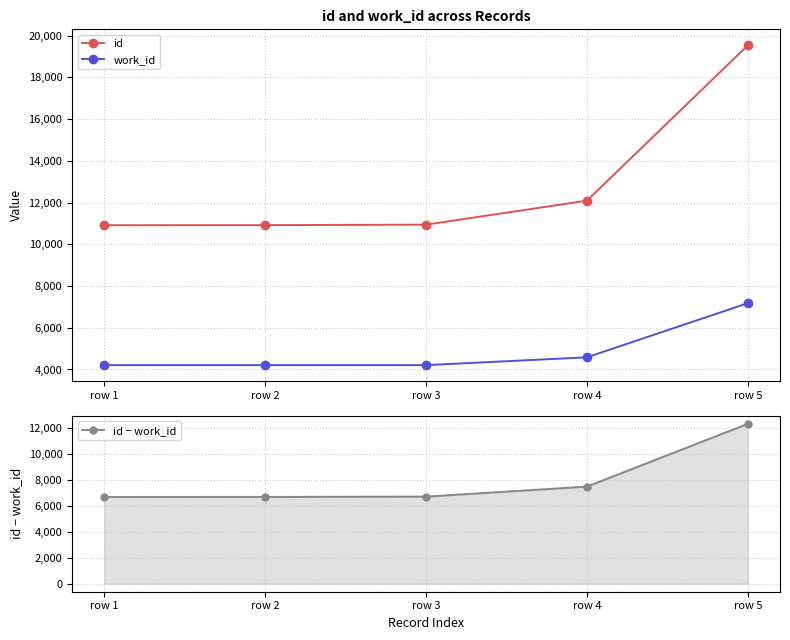

Read the id value at row 3.

10939